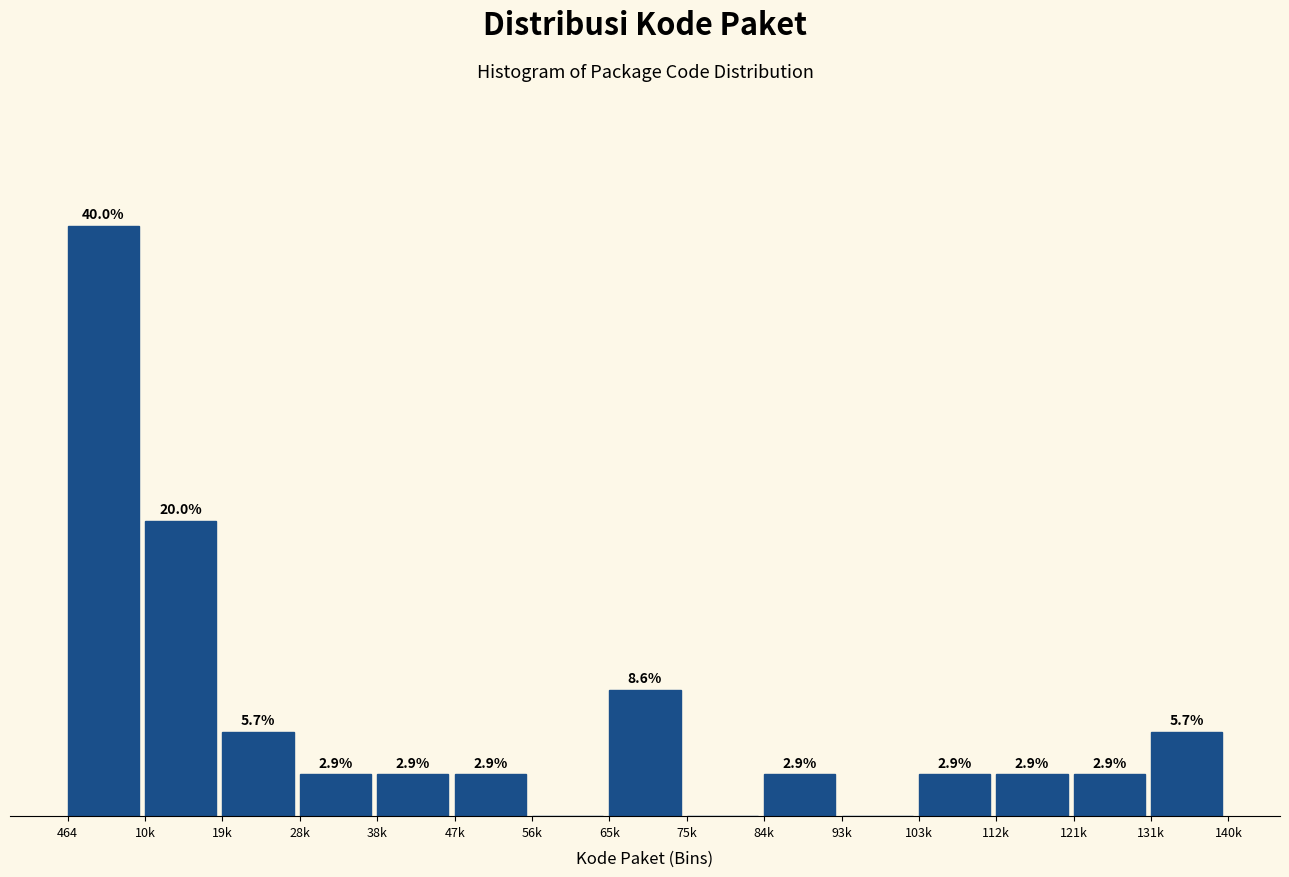

Where is the data nearest to the value 20?

10k